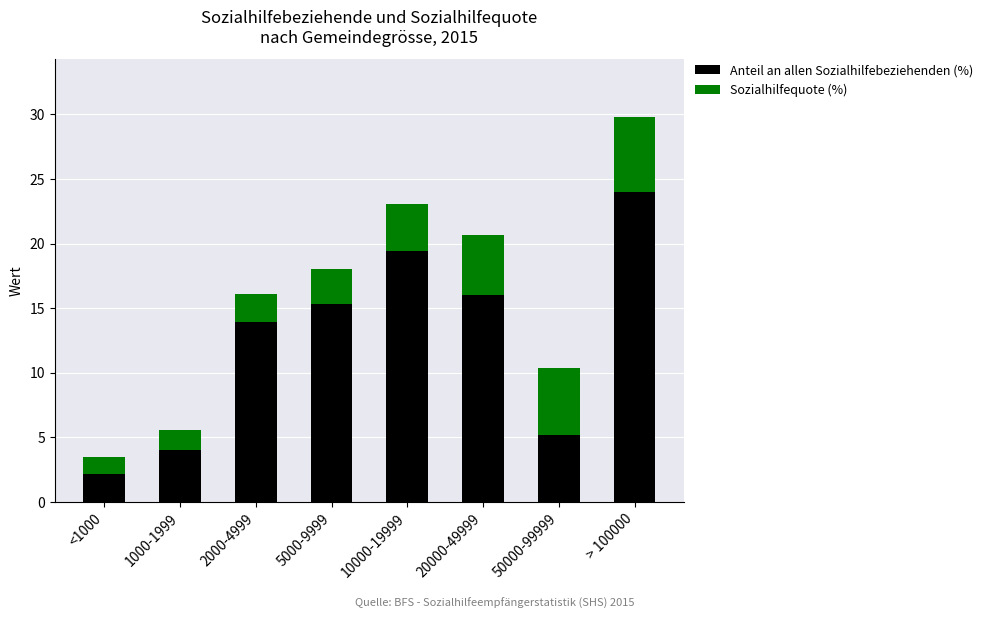

What are all the series names shown in the legend?

Anteil an allen Sozialhilfebeziehenden (%), Sozialhilfequote (%)